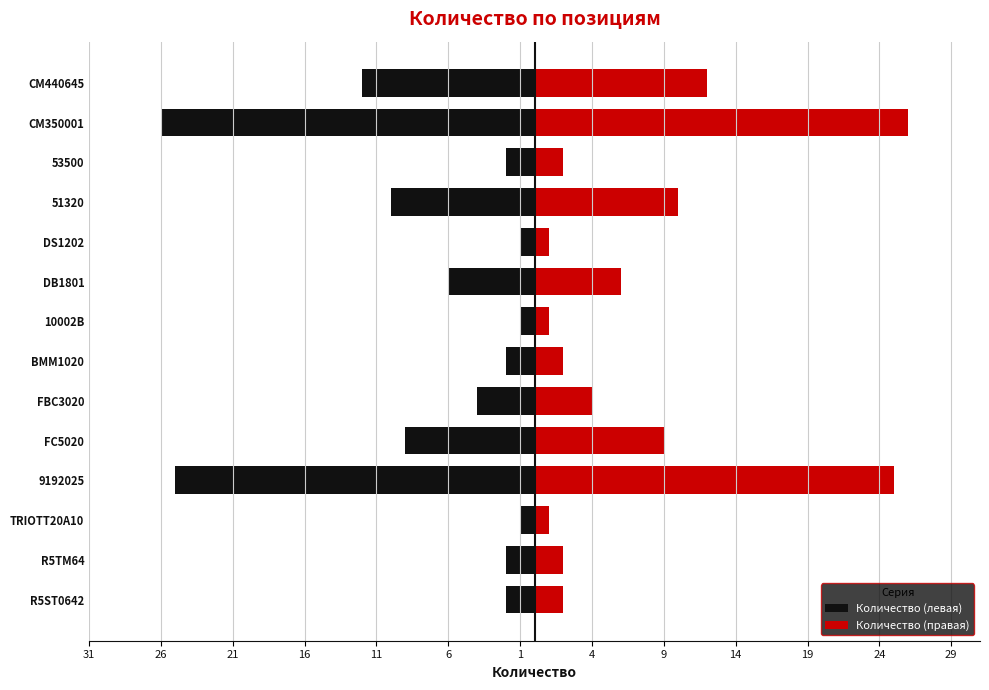

How many data points in Количество (левая) are less than -2?

7